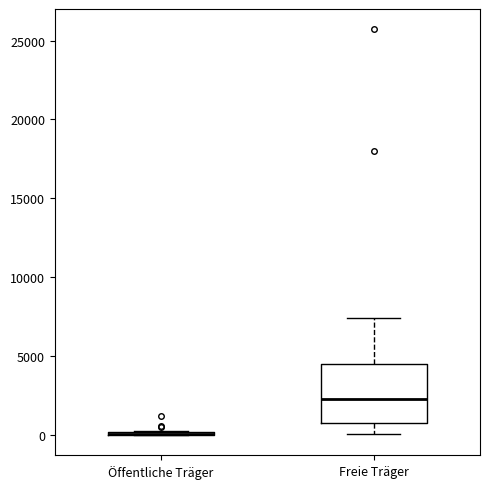

Reading left to right, transcribe this box plot: for each box, give where its median line is, the range the box spans, and where its two whiskers end, as read against the y-axis. The values are not printed on the chart, so give them approximately, as read against the axis.

Öffentliche Träger: box collapsed to a line at 0, whiskers 0 to 500
Freie Träger: median 2500, box 1000 to 4500, whiskers 0 to 7500